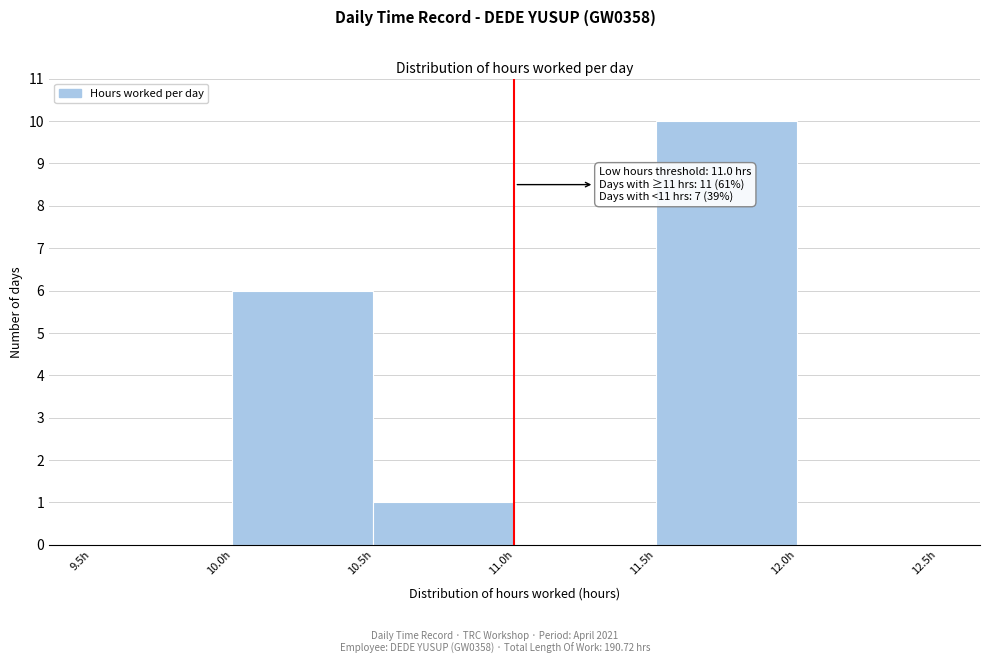

Which range on the x-axis has the tallest bar?

11.5 to 12.0